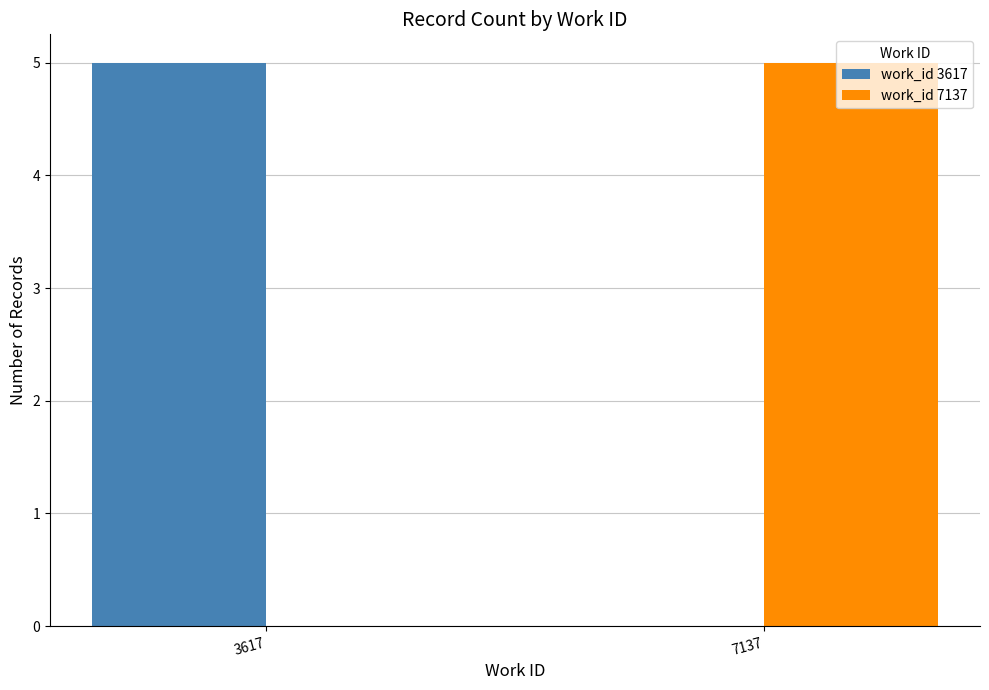

What is the total value across all series at 7137?

5